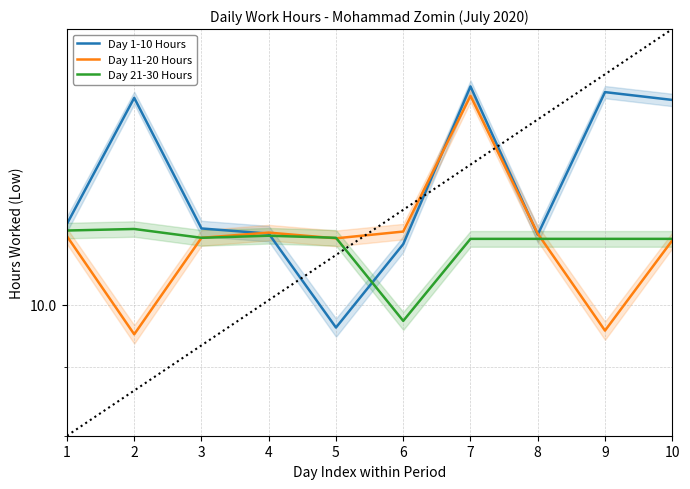

The Day 11-20 Hours series shows 13.8 at 2. True or false?

False